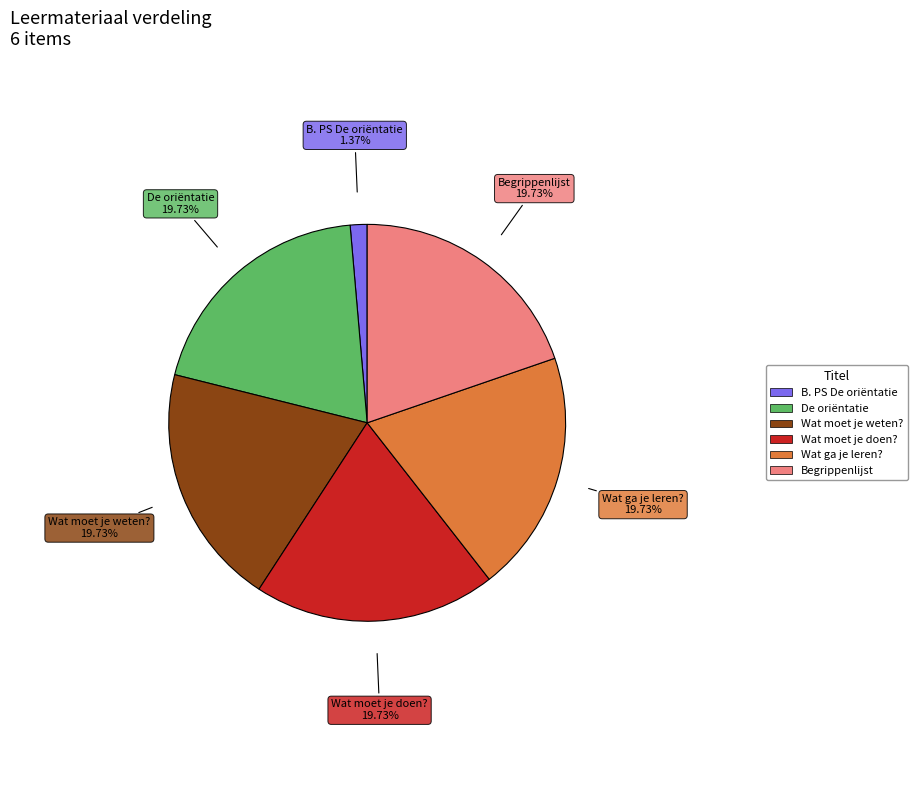

Is there a majority slice in this chart?

No